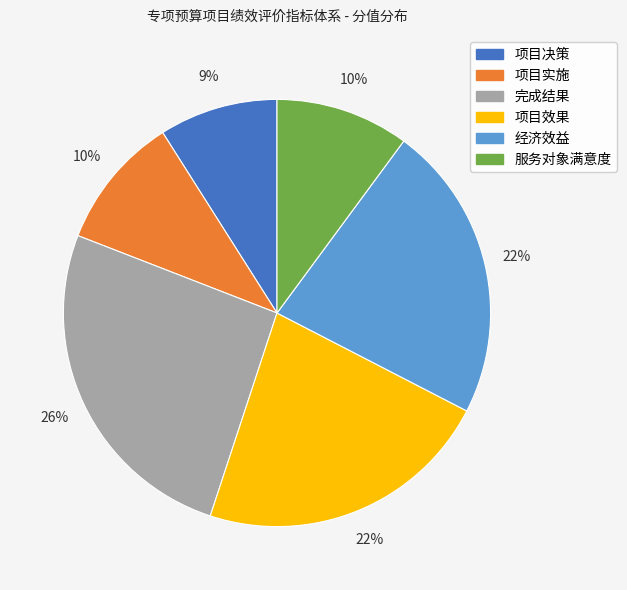

To the nearest percent, what is the difference between the largest and smallest slice percentages?

17%